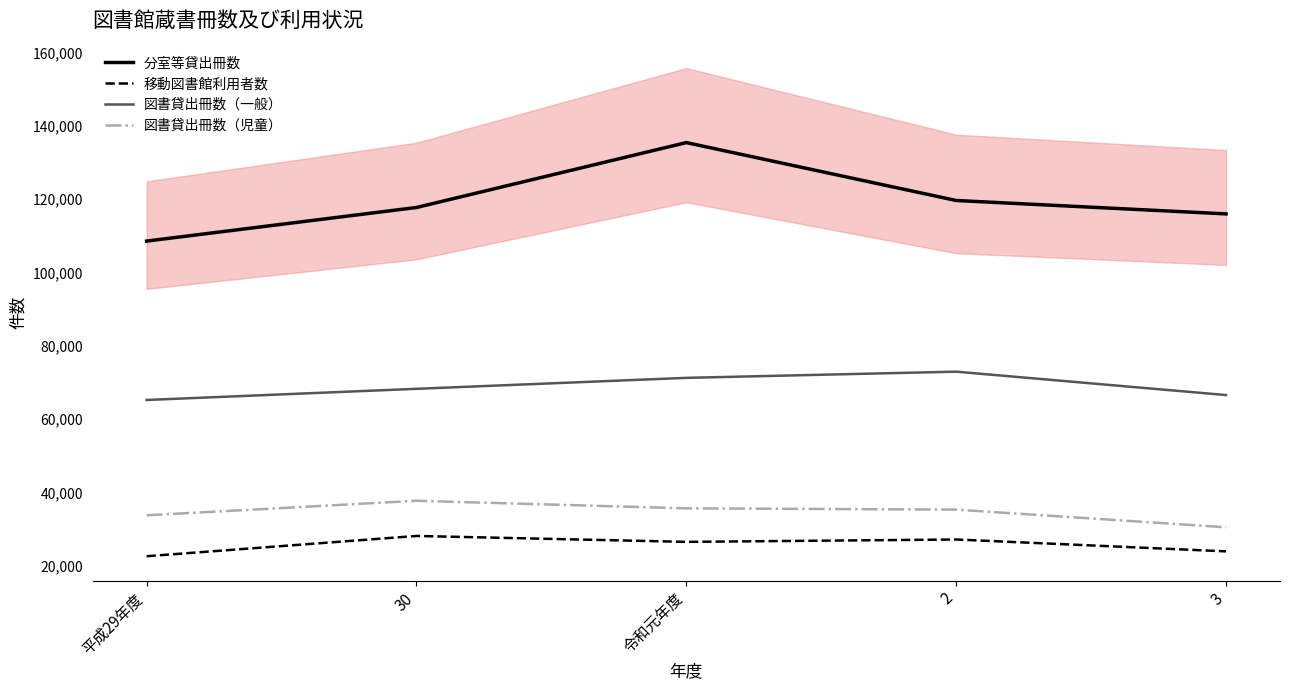

True or false: 移動図書館利用者数 and 図書貸出冊数（一般） cross at least once.

False